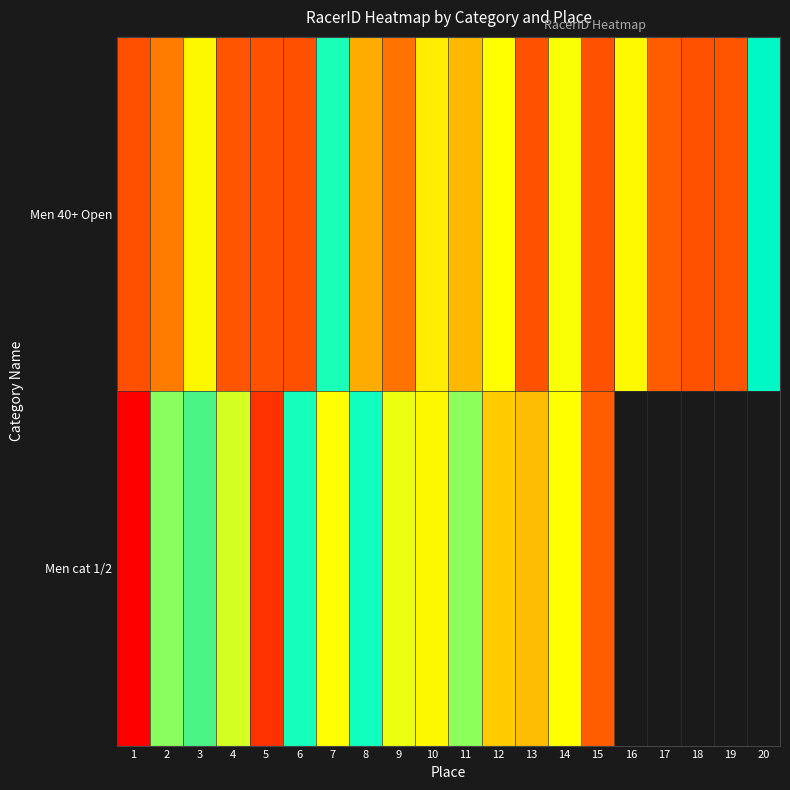

How many values in the Men cat 1/2 series exceed 108349?

4